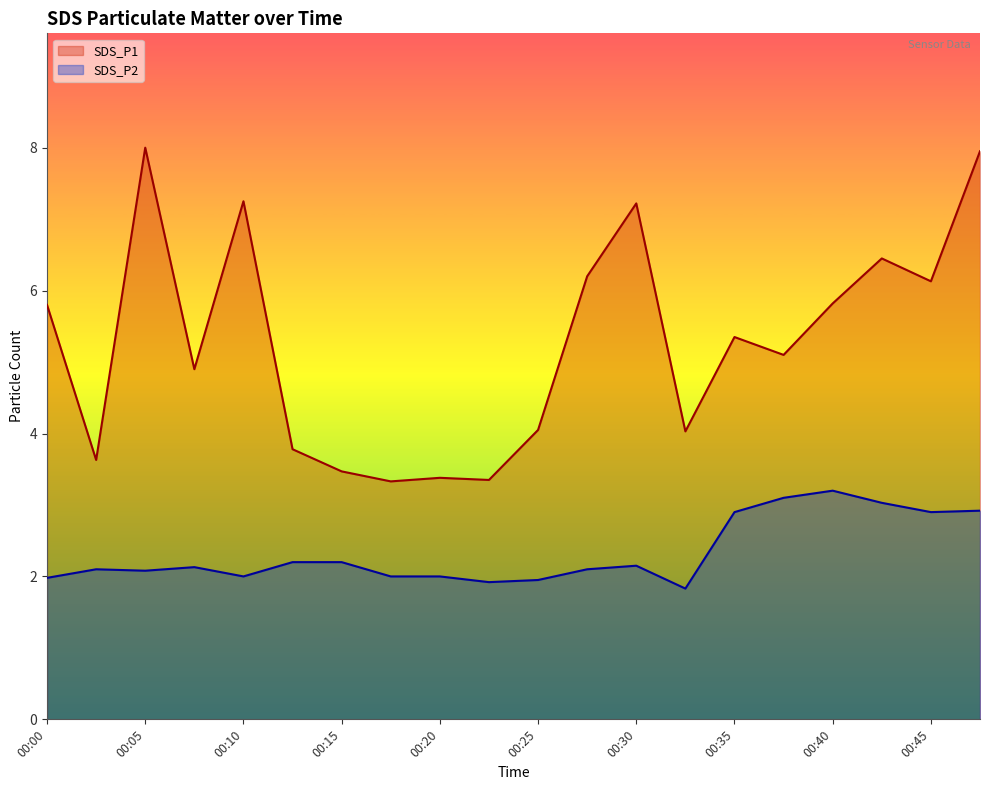

Rank the series at 00:27 from highest to lowest value.

SDS_P1, SDS_P2